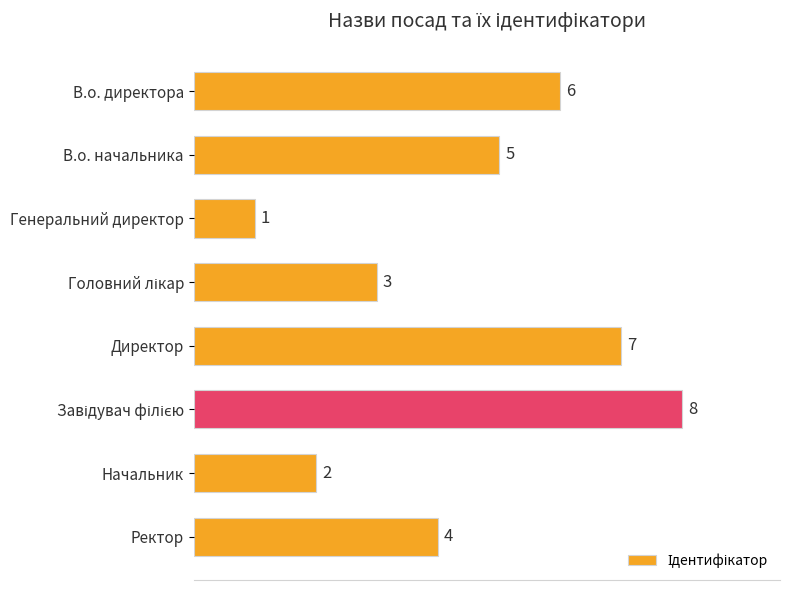

How many categories are shown in the chart?

8